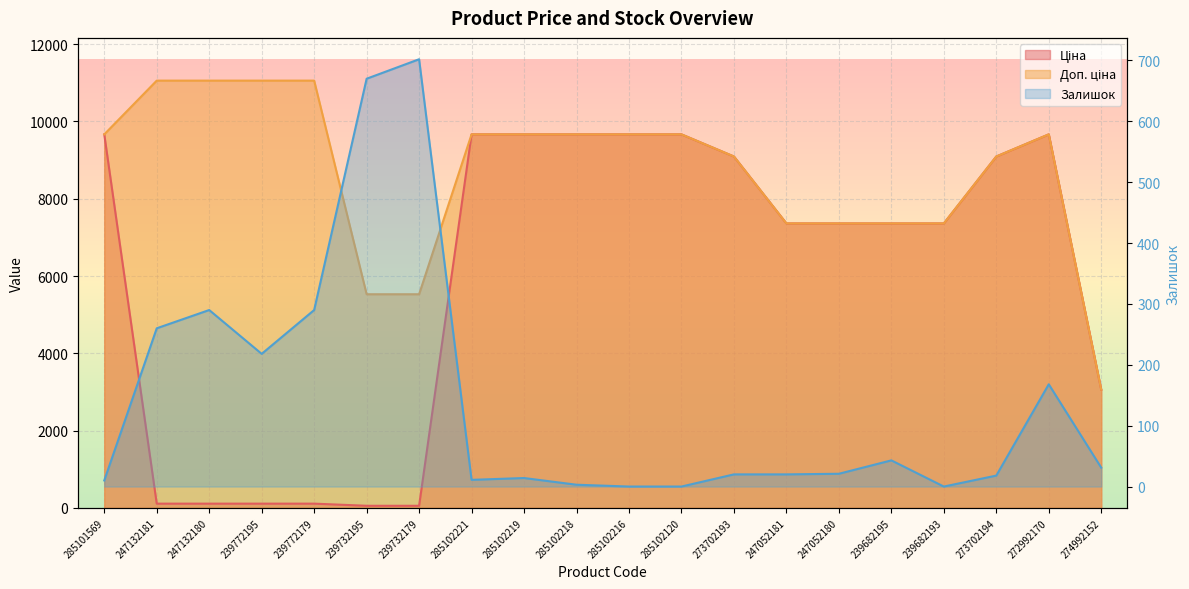

At 239772195, list the series in order from largest to smallest.

Доп. ціна, Залишок, Ціна